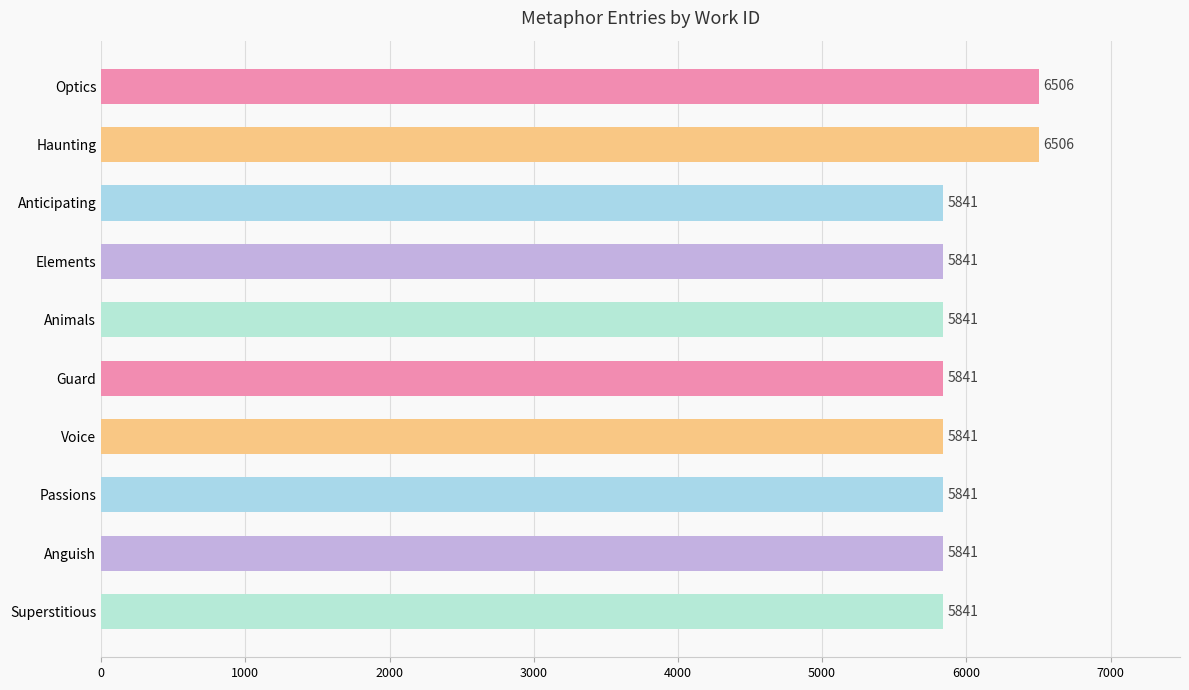

How many categories are shown in the chart?

10